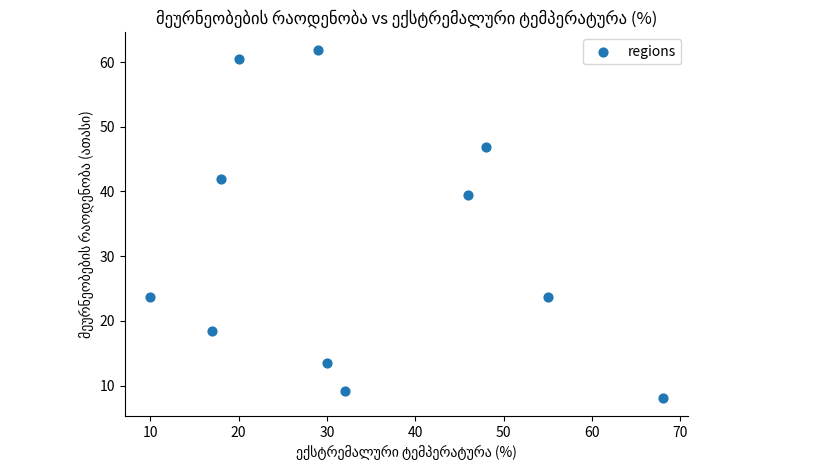

What is the average X value?

33.9